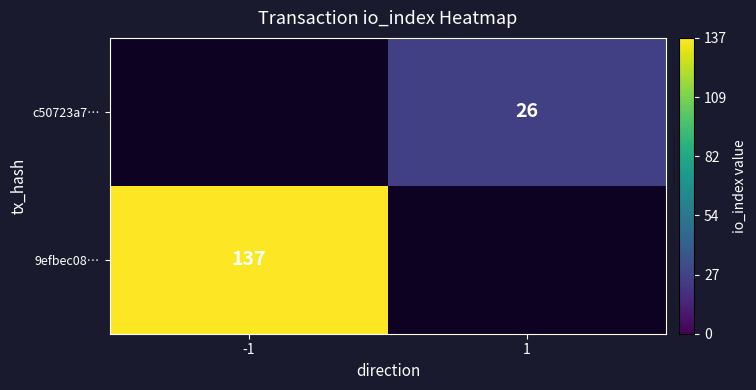

The c50723a7… series shows 40 at 1. True or false?

False